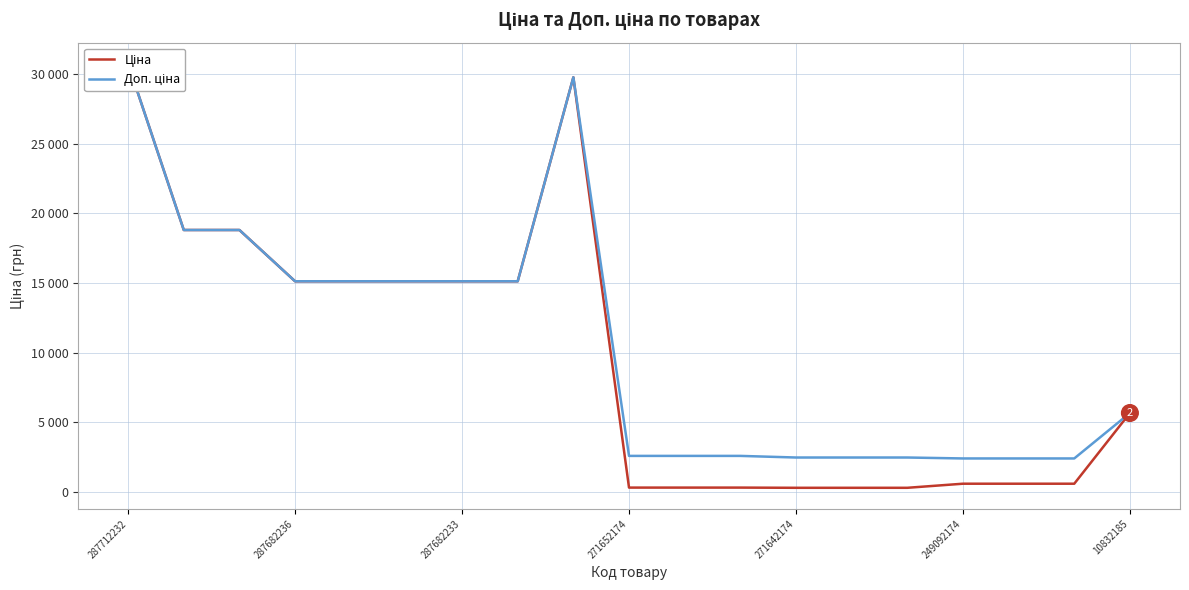

How many distinct data groups are displayed?

2